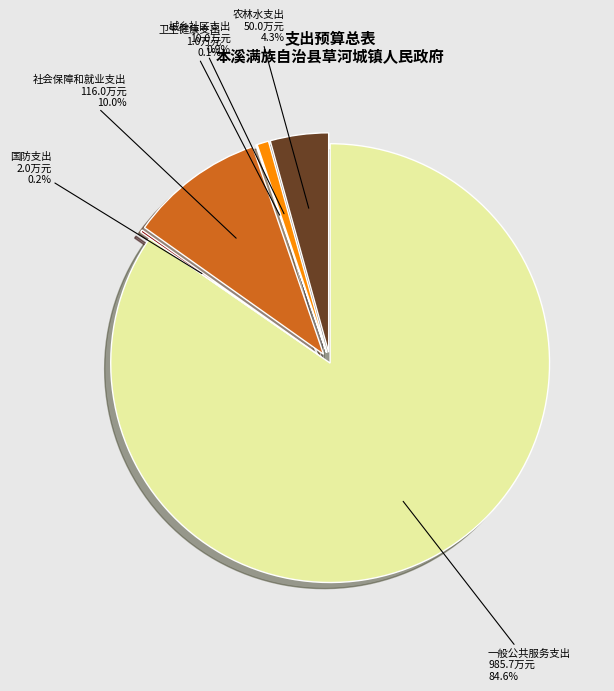

Between 社会保障和就业支出 and 农林水支出, which is larger?

社会保障和就业支出